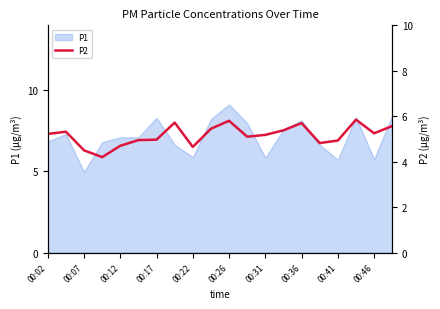

True or false: the data shows 4.0 at 17.

False